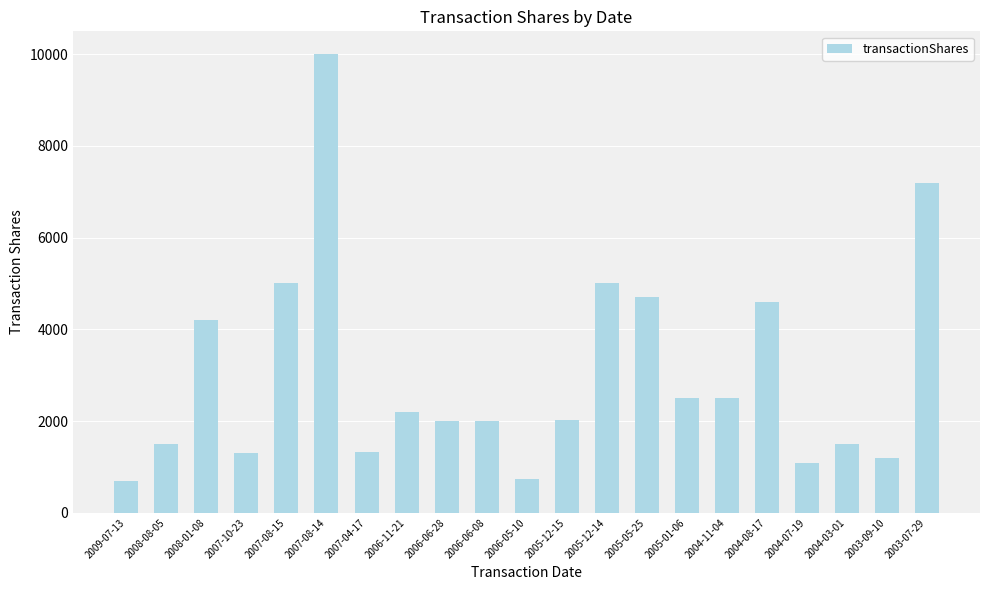

The value at 2005-01-06 is 3825. True or false?

False